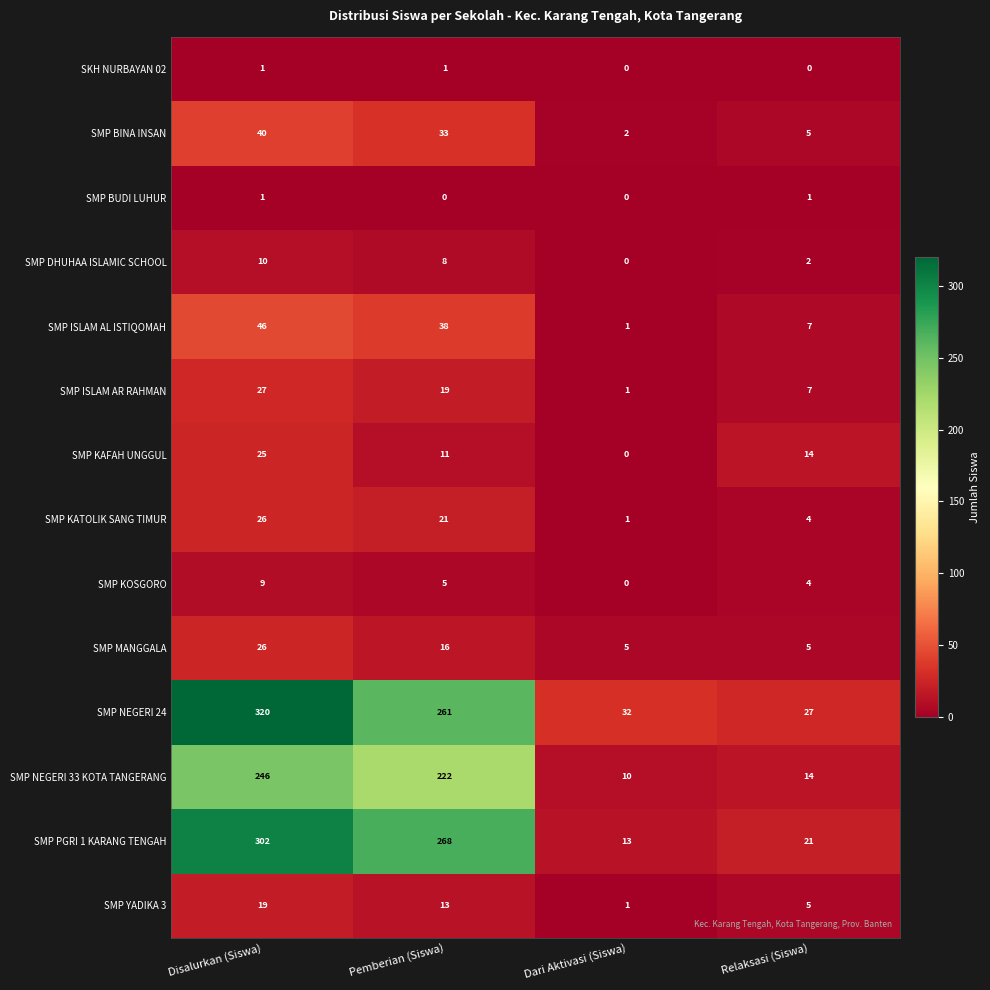

Where does the SMP KAFAH UNGGUL series first go above 14?

Disalurkan (Siswa)